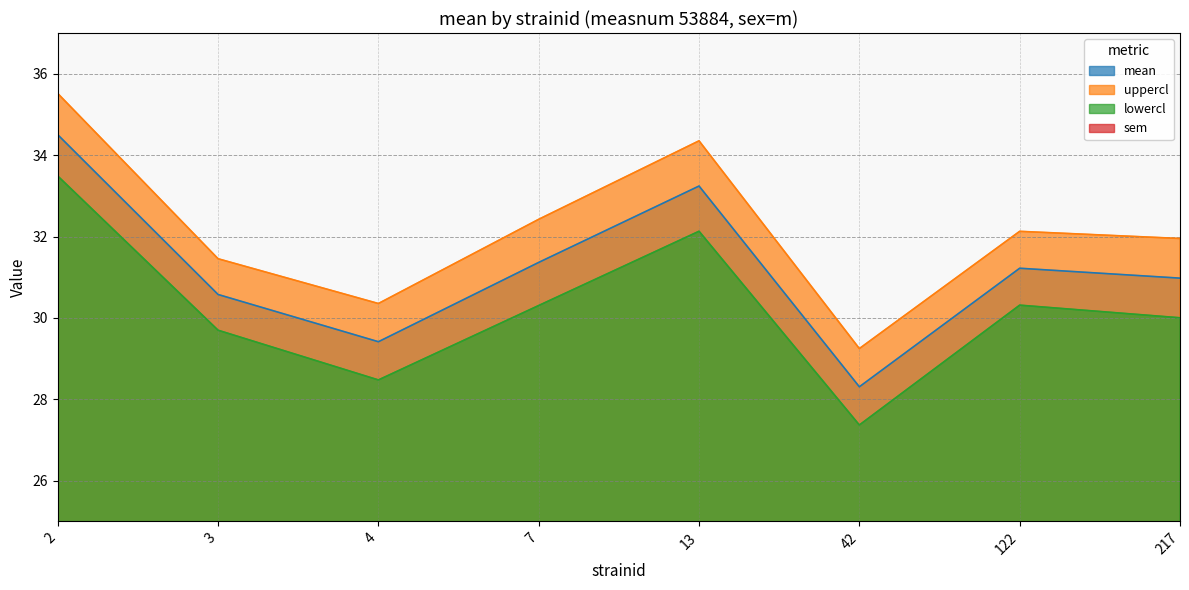

Does the chart have visible grid lines?

Yes